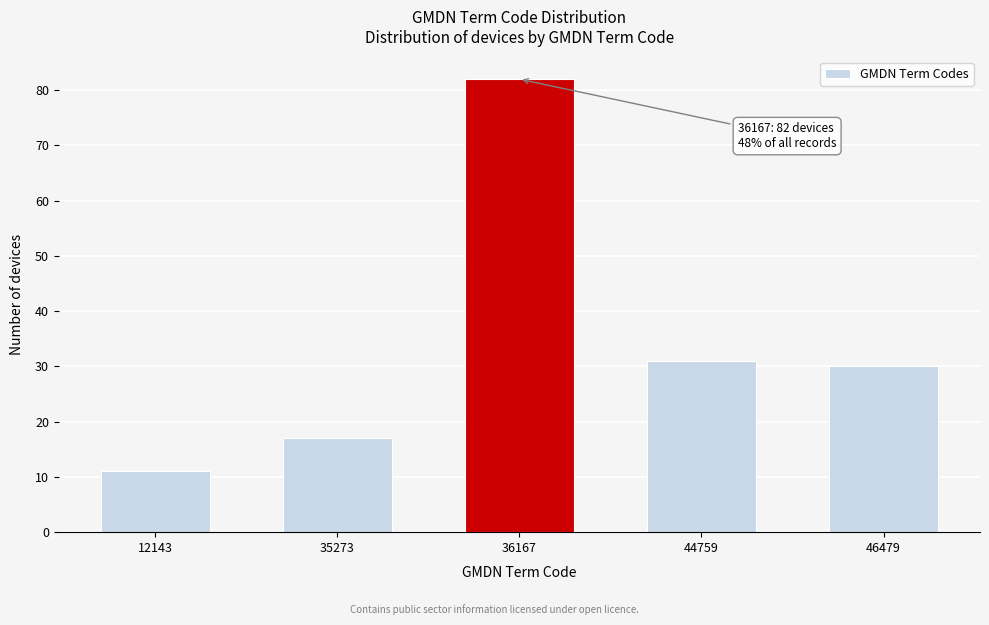

Reading left to right, list all the values displayed in this chart.

12143=11	35273=17	36167=82	44759=31	46479=30